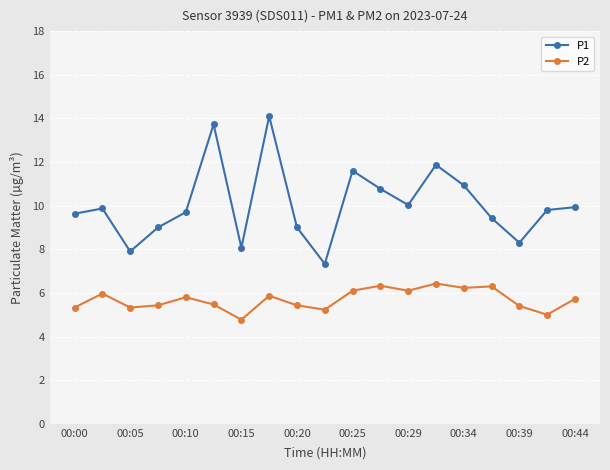

What is the highest value of the P1 series?

14.1